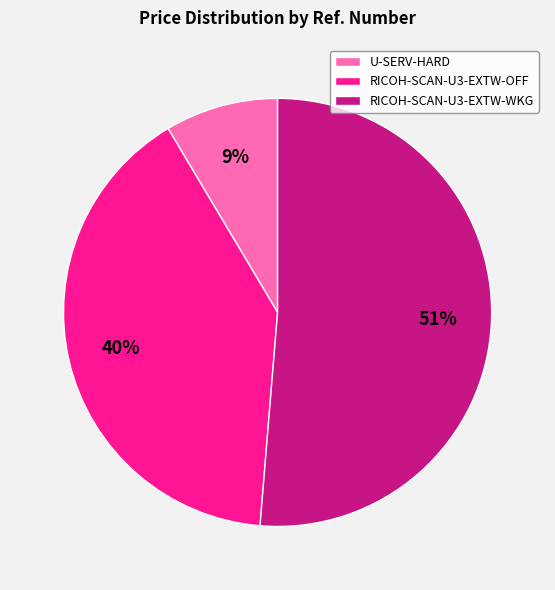

Is it true that RICOH-SCAN-U3-EXTW-WKG is 51% of the pie?

True